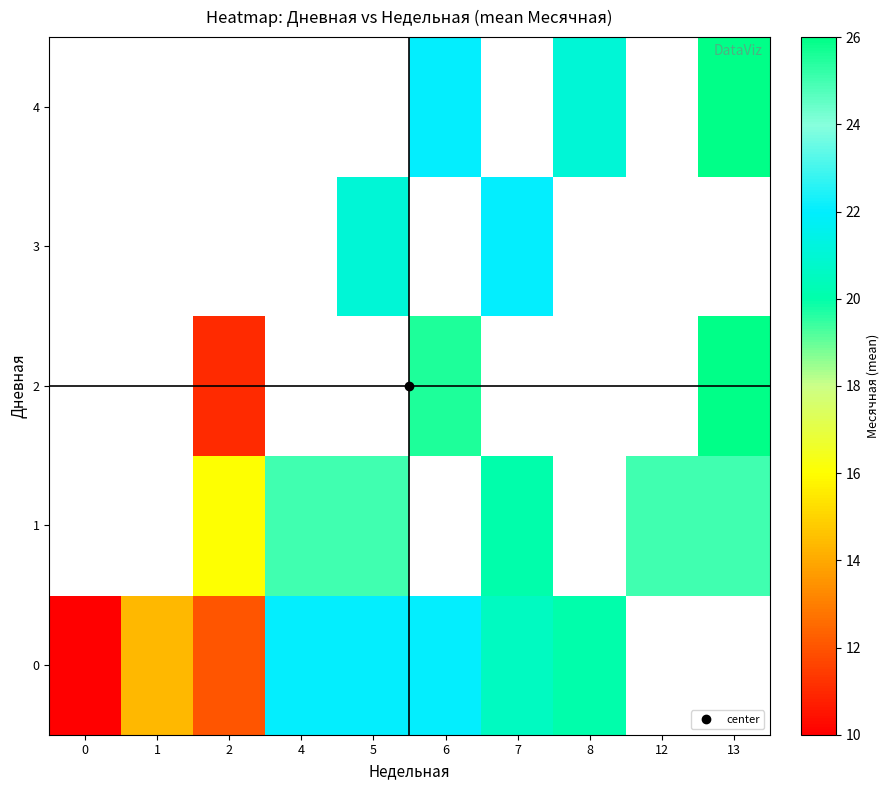

How many data points in 2 are above 25?

2